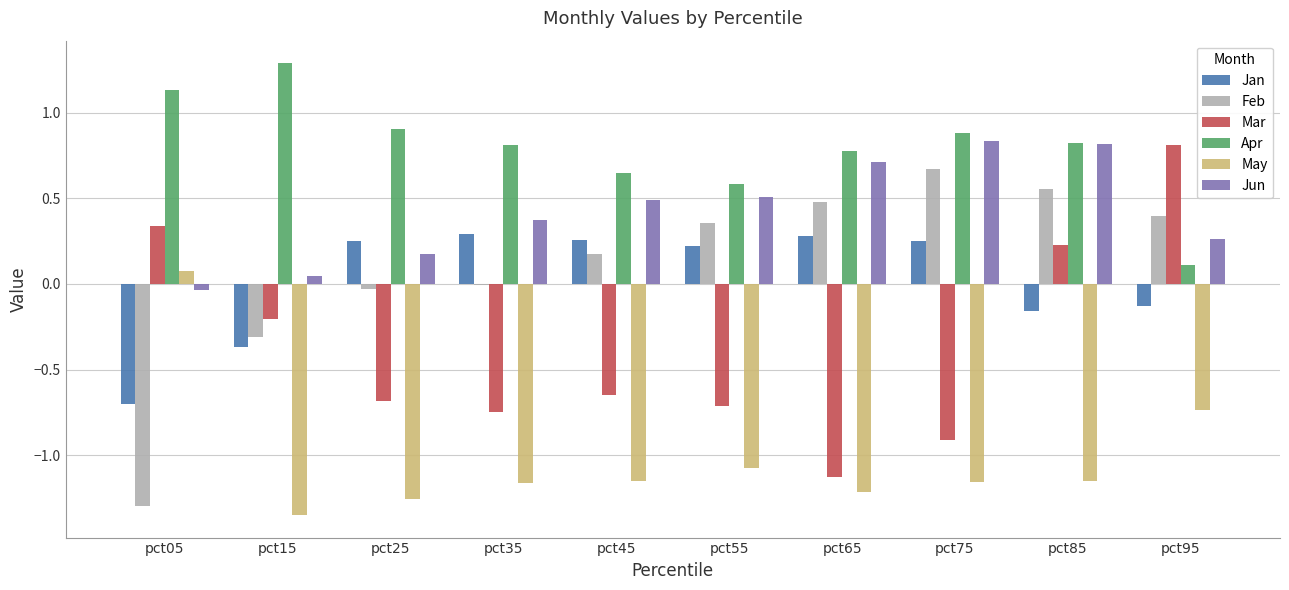

What is the sum of all Apr values?

8.0